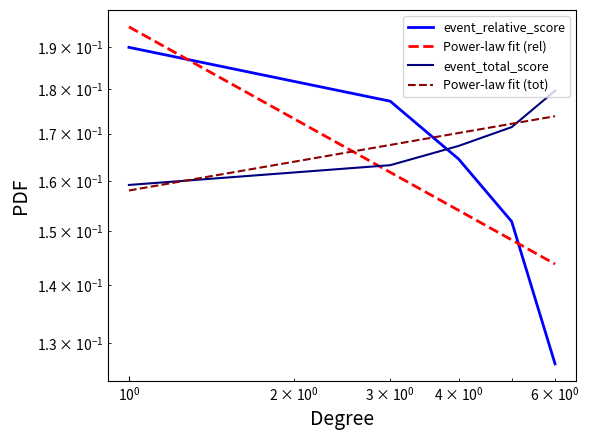

Count the number of categories in the chart.

6